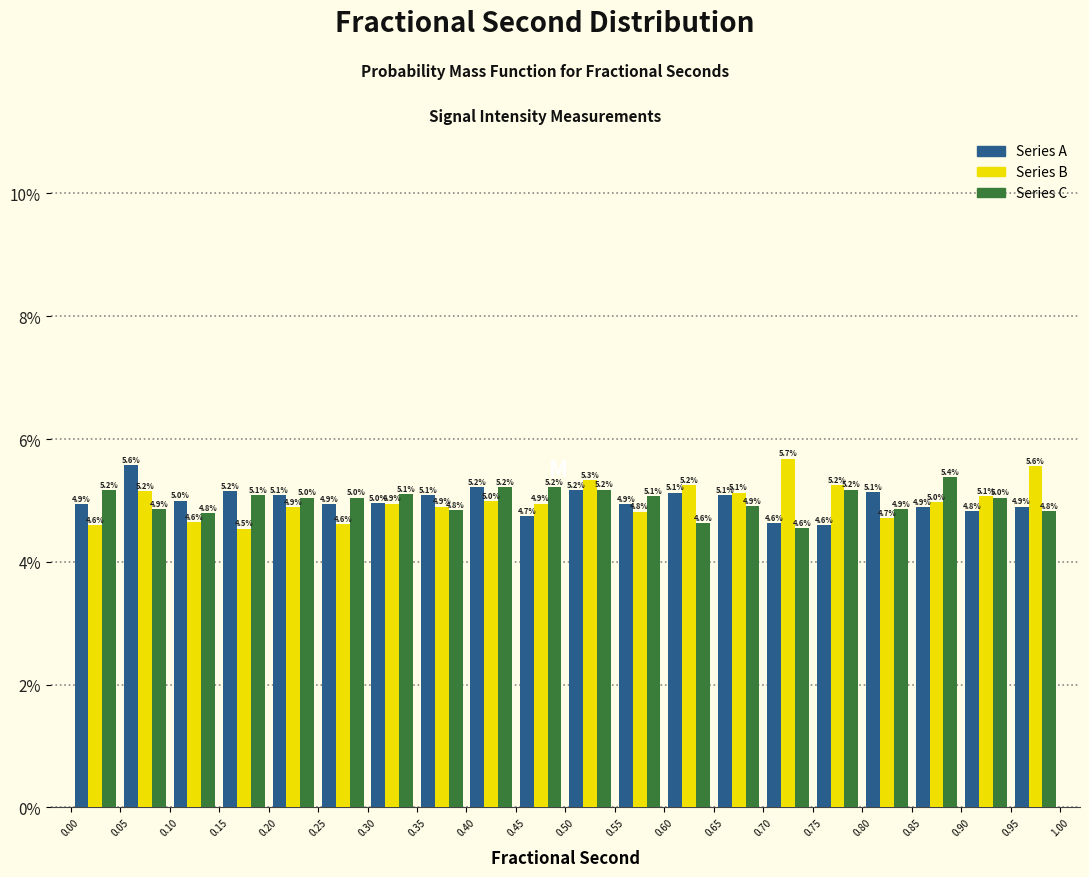

Reading left to right, list every range on the x-axis with the height of the bar of each series over it.

0.00 to 0.05: Series A=4.9	Series B=4.6	Series C=5.2
0.05 to 0.10: Series A=5.6	Series B=5.2	Series C=4.9
0.10 to 0.15: Series A=5.0	Series B=4.6	Series C=4.8
0.15 to 0.20: Series A=5.2	Series B=4.5	Series C=5.1
0.20 to 0.25: Series A=5.1	Series B=4.9	Series C=5.0
0.25 to 0.30: Series A=4.9	Series B=4.6	Series C=5.0
0.30 to 0.35: Series A=5.0	Series B=4.9	Series C=5.1
0.35 to 0.40: Series A=5.1	Series B=4.9	Series C=4.8
0.40 to 0.45: Series A=5.2	Series B=5.0	Series C=5.2
0.45 to 0.50: Series A=4.7	Series B=4.9	Series C=5.2
0.50 to 0.55: Series A=5.2	Series B=5.3	Series C=5.2
0.55 to 0.60: Series A=4.9	Series B=4.8	Series C=5.1
0.60 to 0.65: Series A=5.1	Series B=5.2	Series C=4.6
0.65 to 0.70: Series A=5.1	Series B=5.1	Series C=4.9
0.70 to 0.75: Series A=4.6	Series B=5.7	Series C=4.6
0.75 to 0.80: Series A=4.6	Series B=5.2	Series C=5.2
0.80 to 0.85: Series A=5.1	Series B=4.7	Series C=4.9
0.85 to 0.90: Series A=4.9	Series B=5.0	Series C=5.4
0.90 to 0.95: Series A=4.8	Series B=5.1	Series C=5.0
0.95 to 1.00: Series A=4.9	Series B=5.6	Series C=4.8